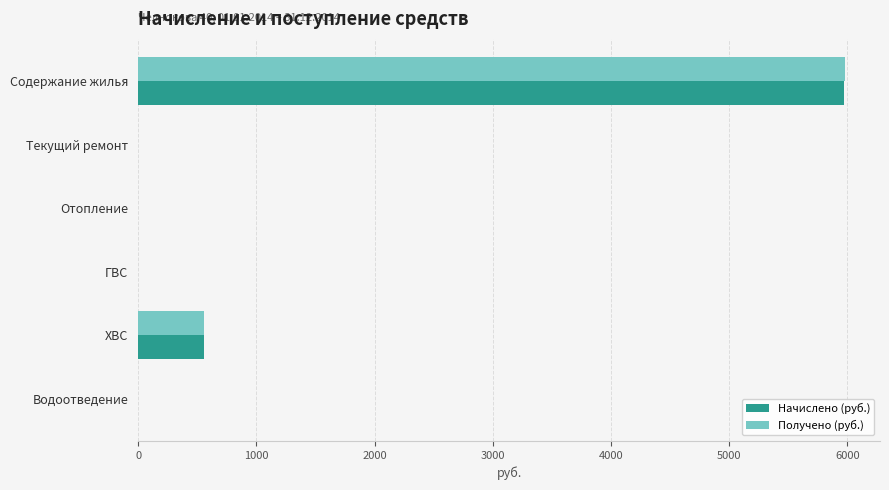

What are all the series names shown in the legend?

Начислено (руб.), Получено (руб.)